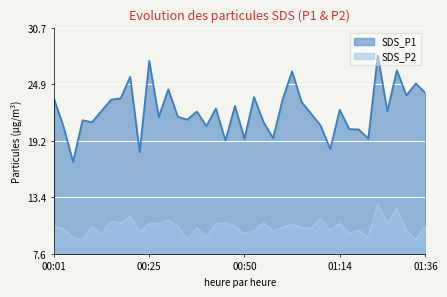

Between 00:52 and 01:36, which series saw the biggest shift?

SDS_P2